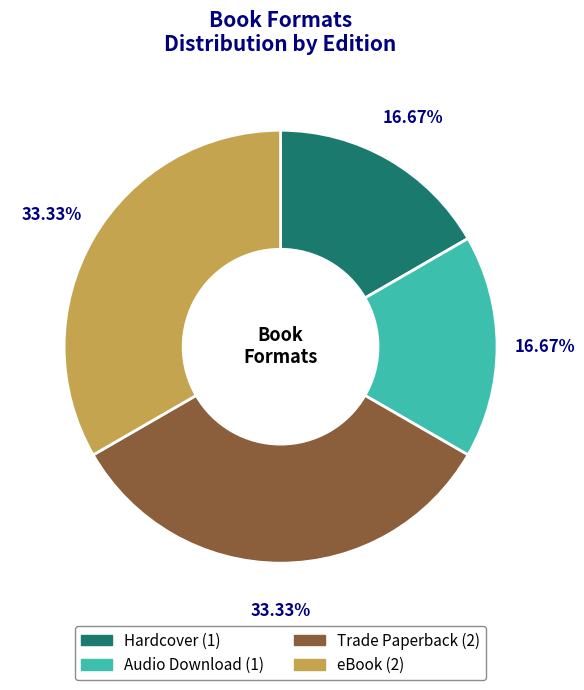

Combined, do Hardcover and Audio Download account for over 50%?

No